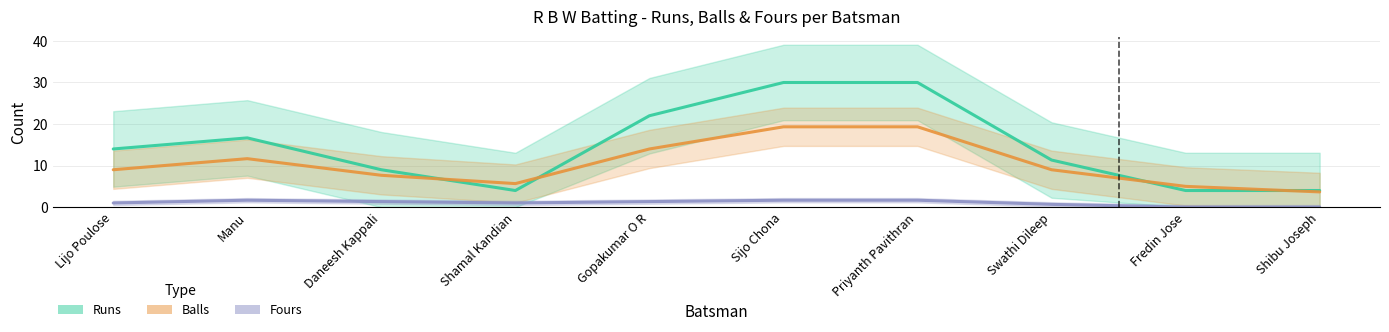

What is the label of the 1st point from the left?

Lijo Poulose